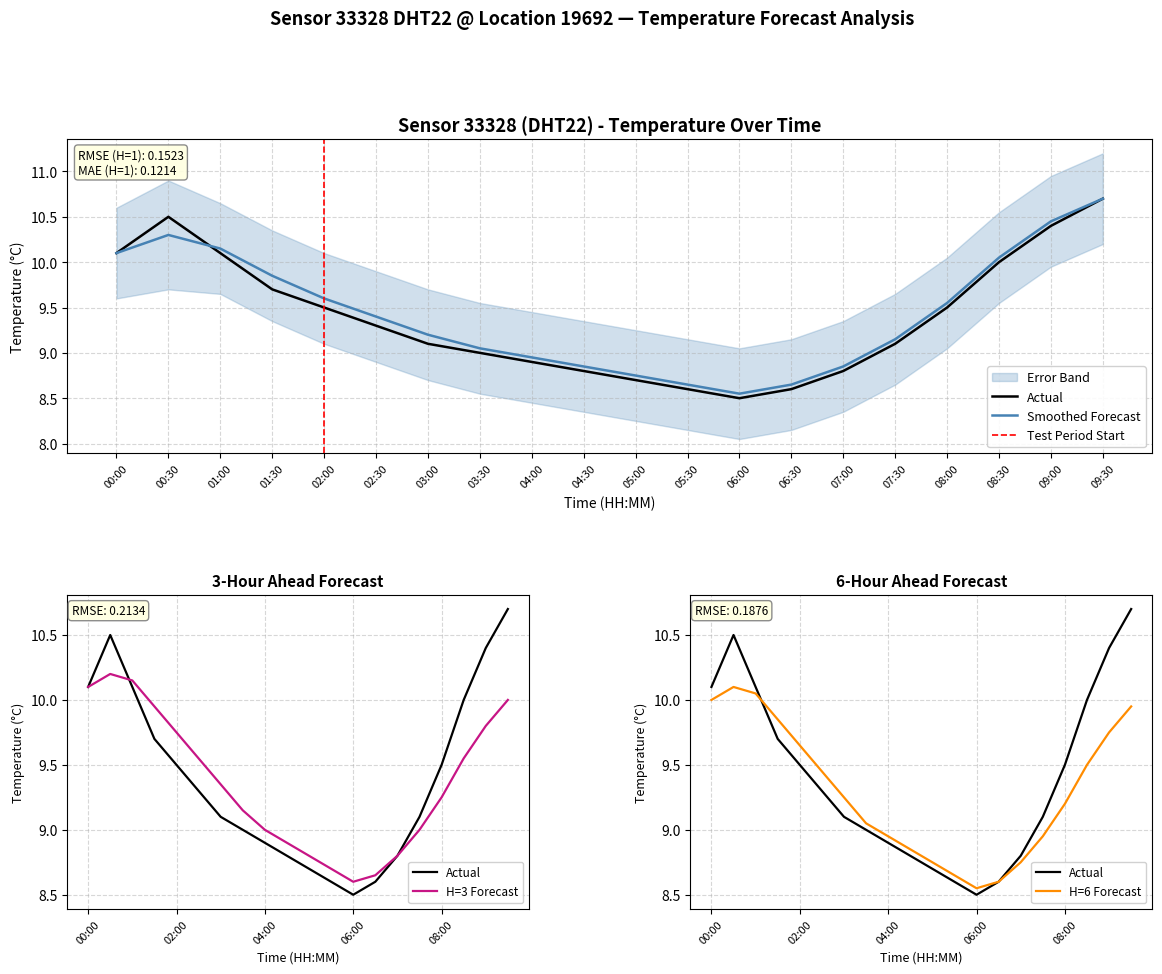

List the series in order of their peak value, lowest first.

temperature, temp_smooth, temp_upper, temp_lower